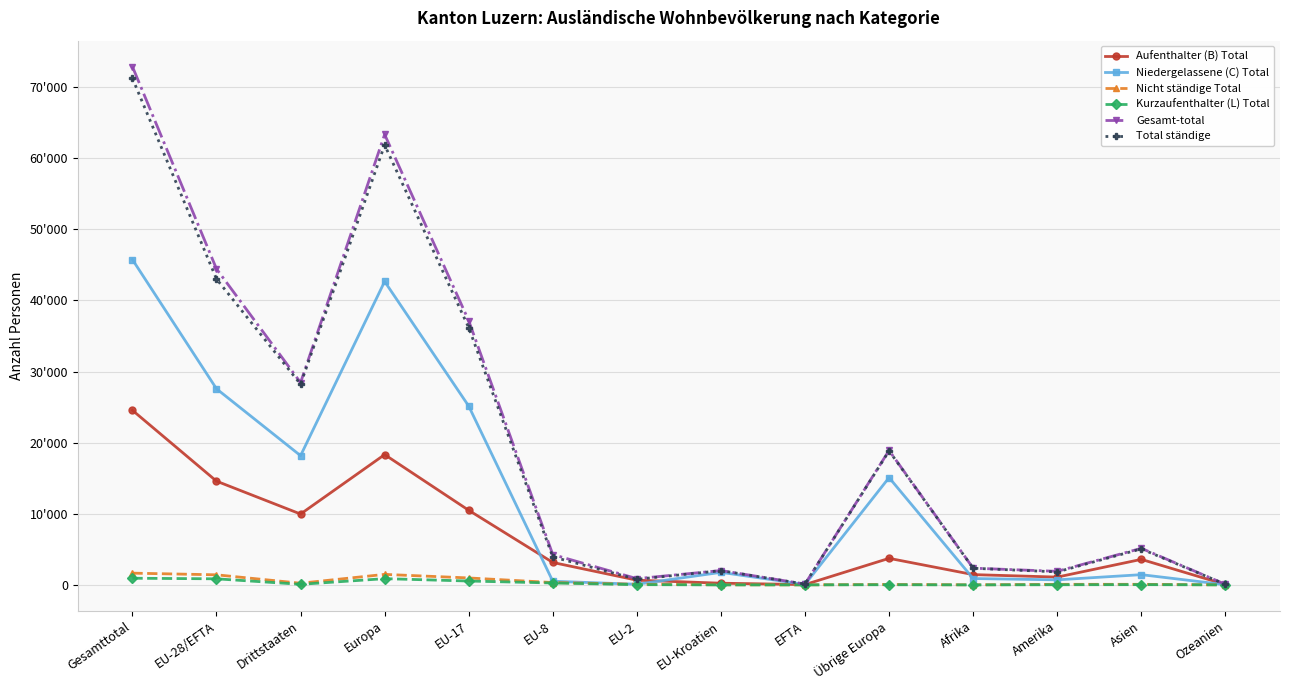

What is the spread (max minus min) of values at Drittstaaten?

28362